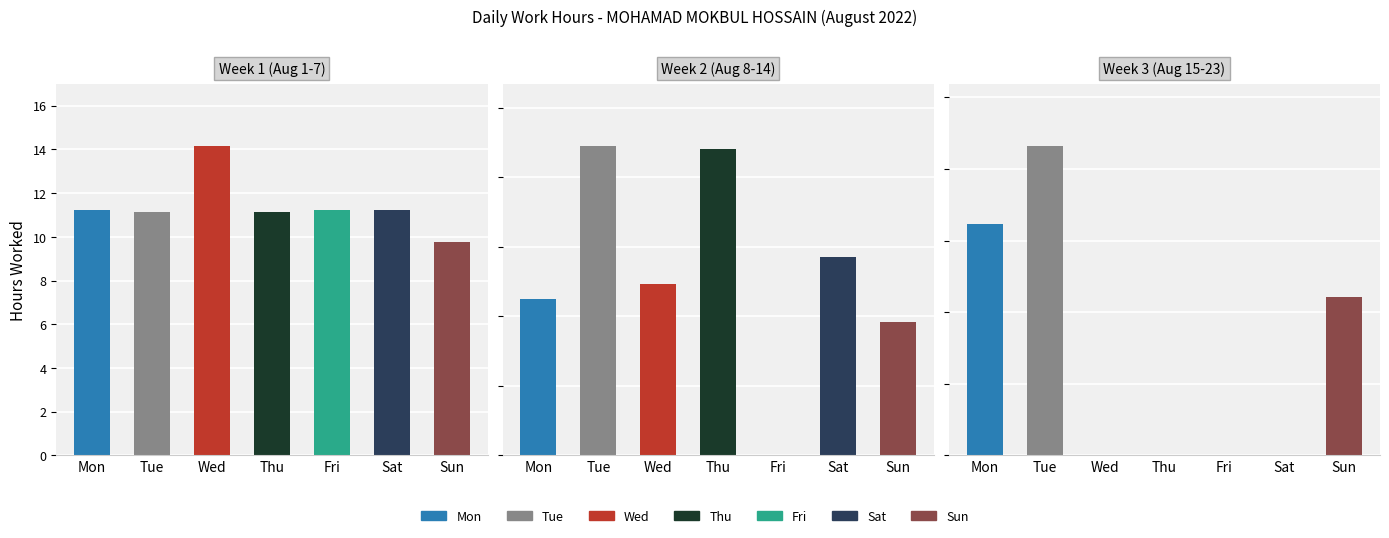

What is the value of the Week 1 (Aug 1-7) bar at the 5th from the left?

11.2